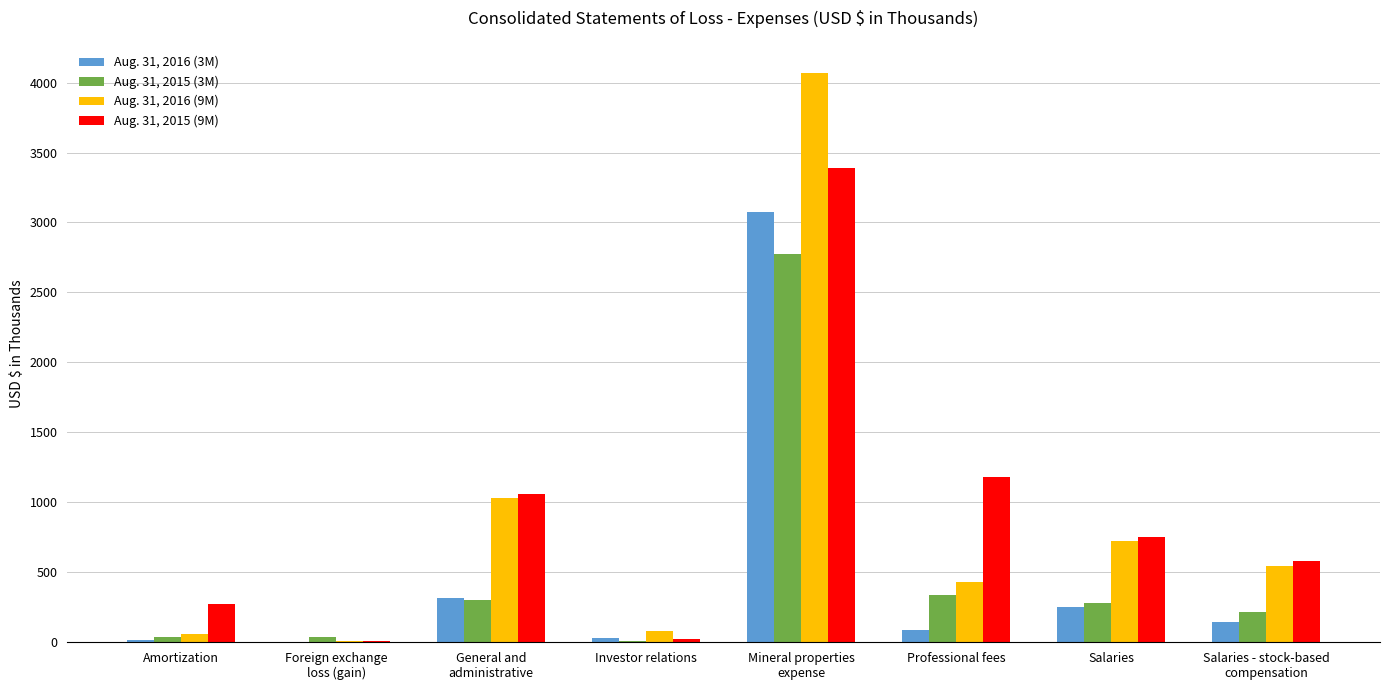

The value of Aug. 31, 2015 (9M) at Professional fees is 1180. True or false?

True